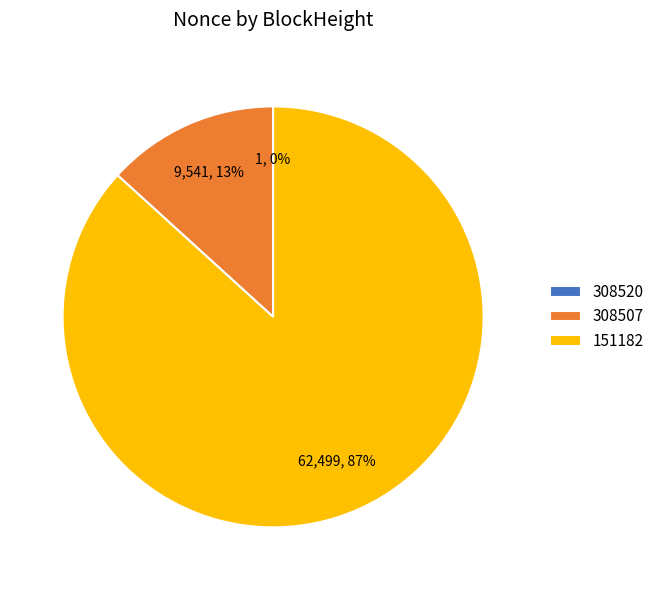

Which category has the biggest portion of the pie?

151182